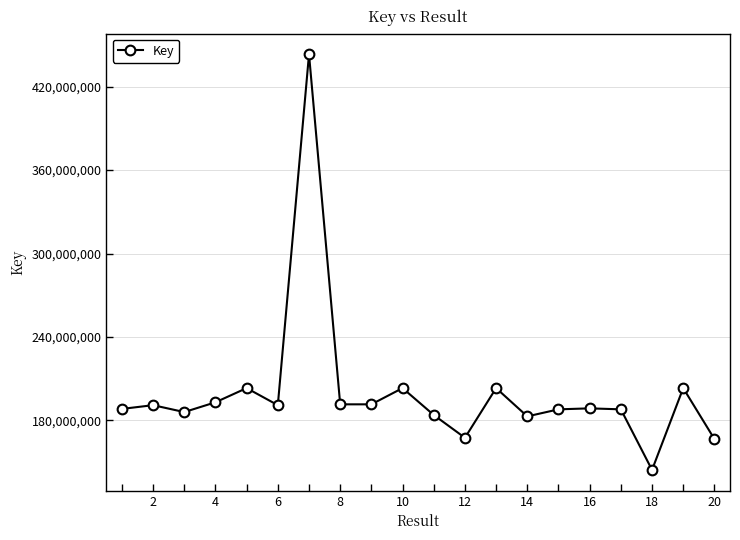

What is the value of the 17th point from the left?

188020262